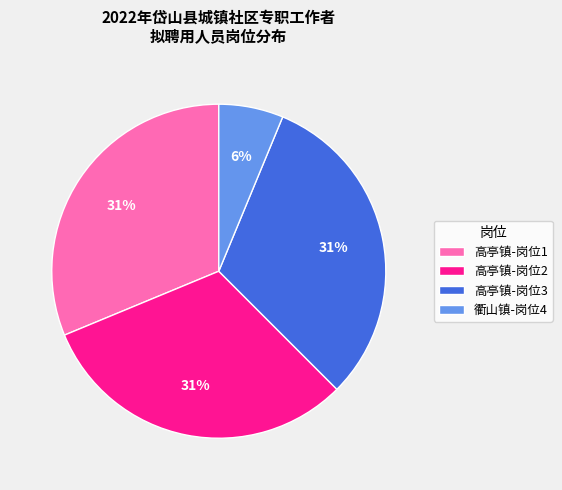

Which category has the smallest portion of the pie?

衢山镇-岗位4